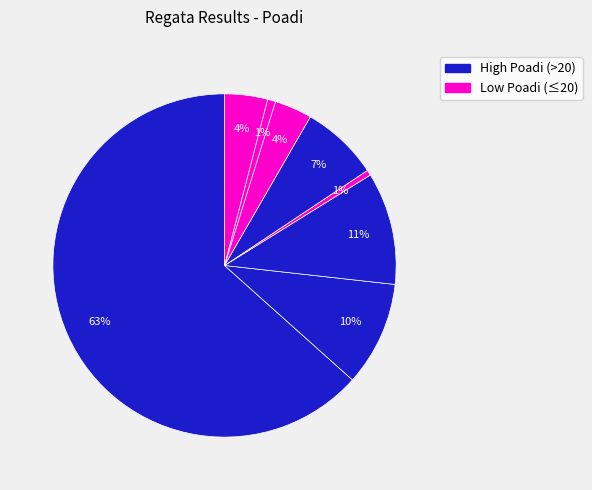

Count the number of slices in the pie.

8